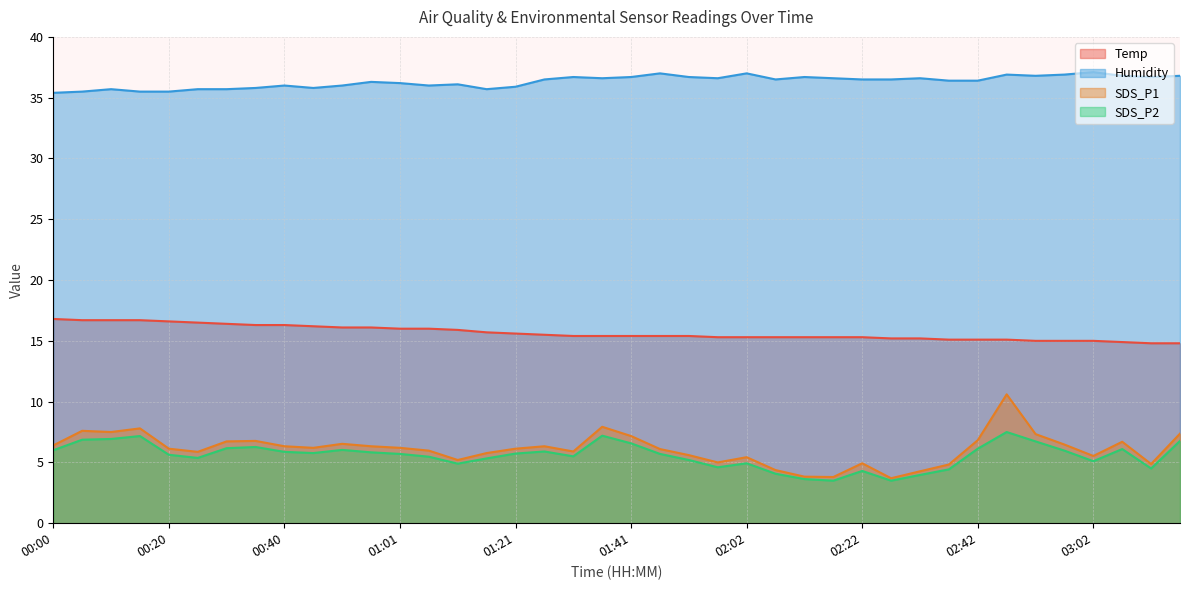

How many interior local peaks does the SDS_P1 series have?

10